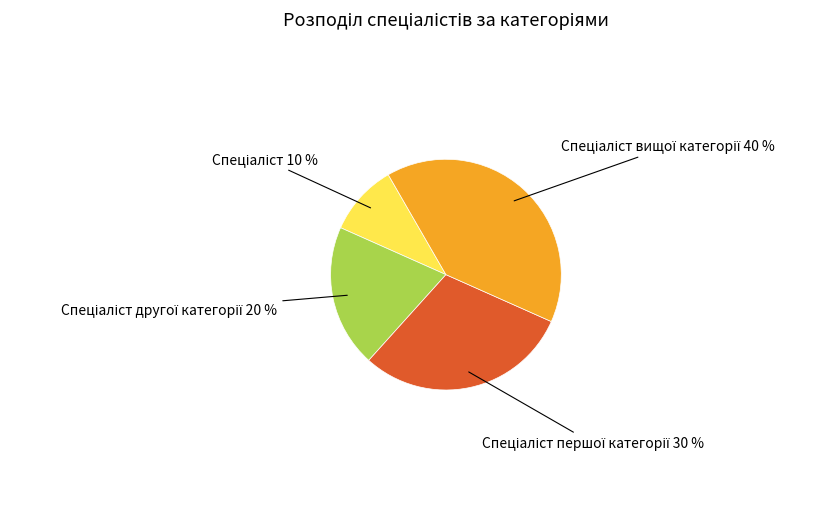

Does any single category account for the majority?

No